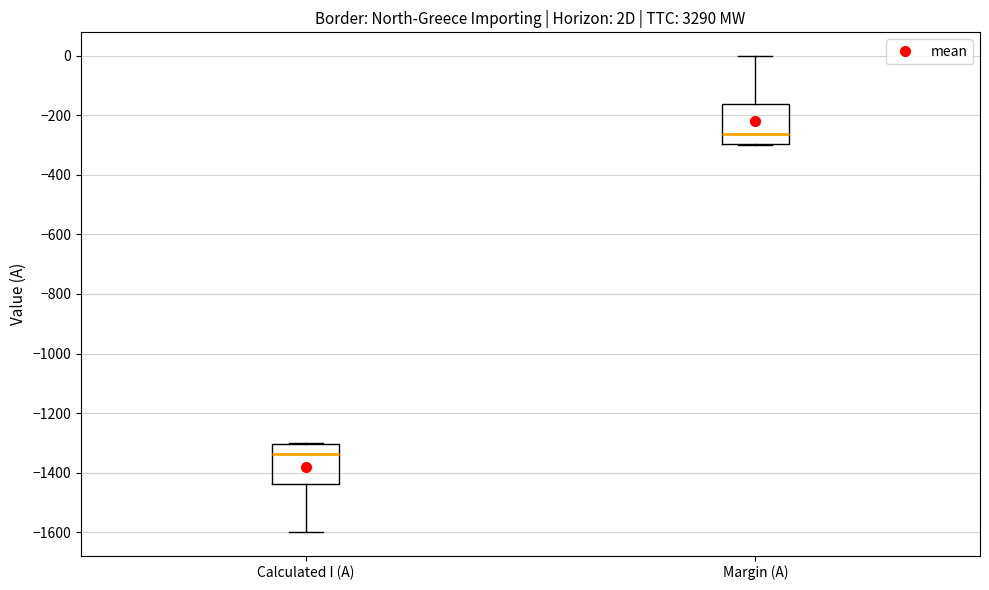

Reading left to right, transcribe this box plot: for each box, give where its median line is, the range the box spans, and where its two whiskers end, as read against the y-axis. The values are not printed on the chart, so give them approximately, as read against the axis.

Calculated I (A): median -1340, box -1440 to -1300, whiskers -1600 to -1300
Margin (A): median -260, box -300 to -160, whiskers -300 to 0